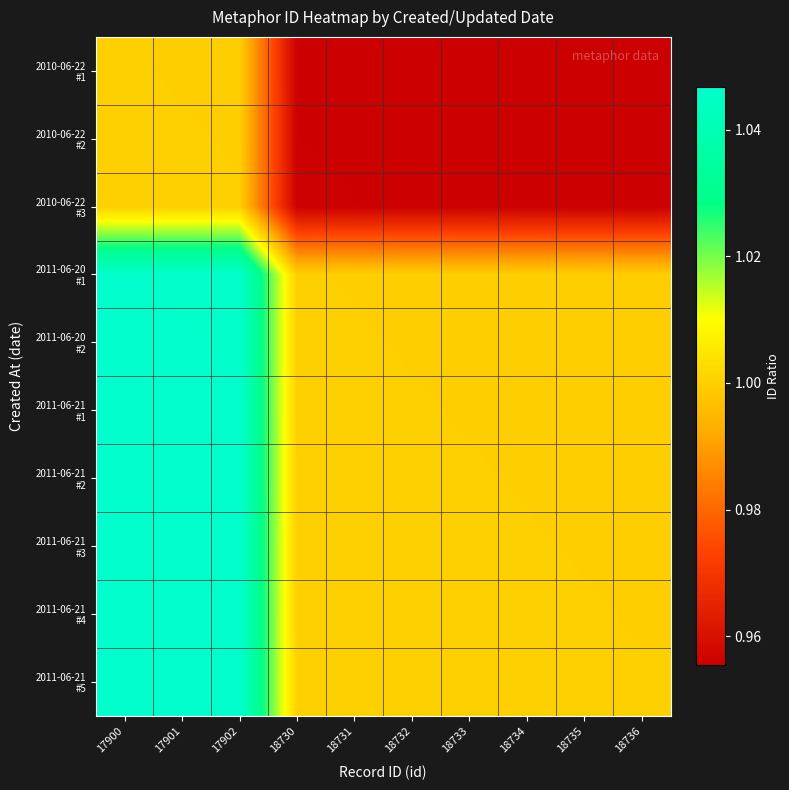

Which series changed the most between 17901 and 18733?

2011-06-21 #5